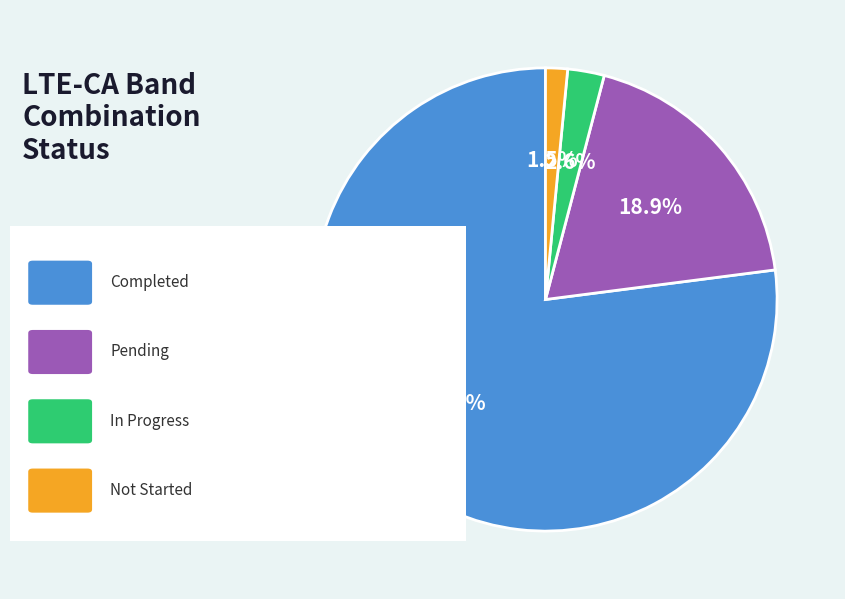

Is there any slice that represents more than half of the pie?

Yes